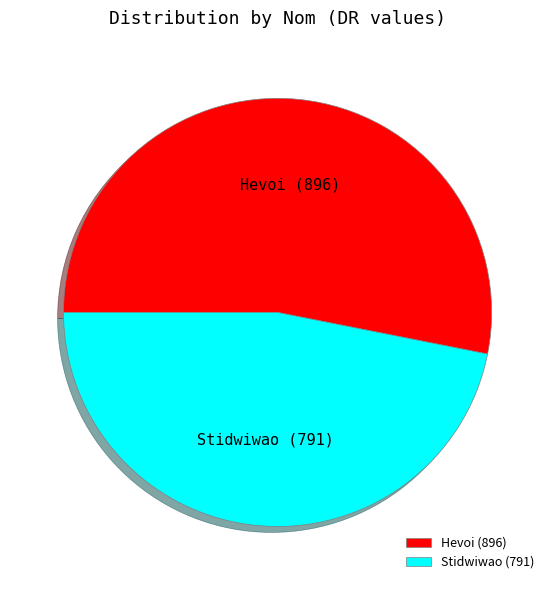

What is the smallest slice in the pie chart?

Stidwiwao